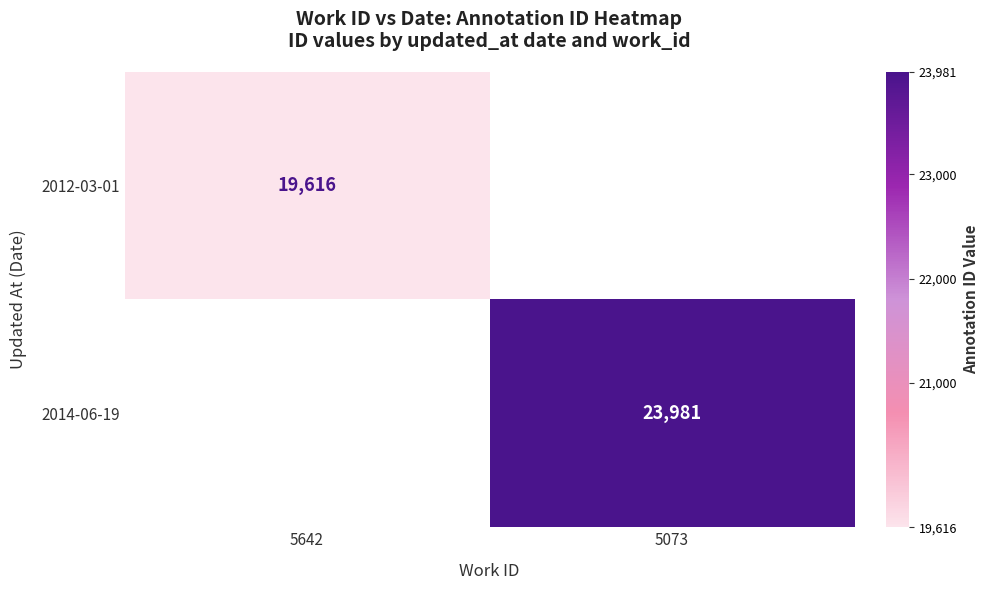

Which category has the lowest value across all series?

5642